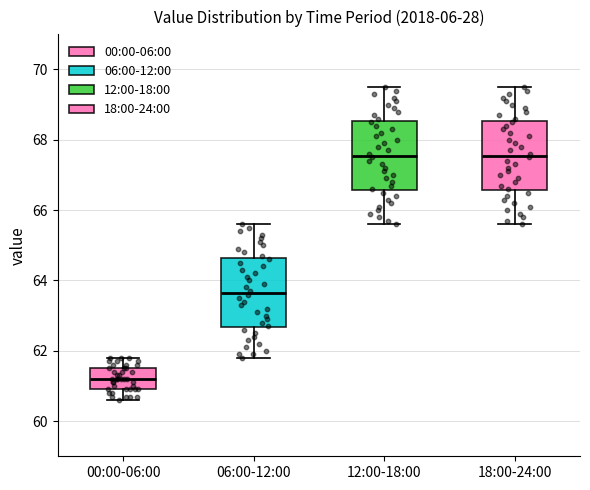

Reading left to right, read every box against the y-axis: the position of its median line, the range the box covers, and the ends of its whiskers. The values are not printed on the chart, so give them approximately, as read against the axis.

00:00-06:00: median 61.2, box 61.0 to 61.6, whiskers 60.6 to 61.8
06:00-12:00: median 63.6, box 62.6 to 64.6, whiskers 61.8 to 65.6
12:00-18:00: median 67.6, box 66.6 to 68.6, whiskers 65.6 to 69.6
18:00-24:00: median 67.6, box 66.6 to 68.6, whiskers 65.6 to 69.6